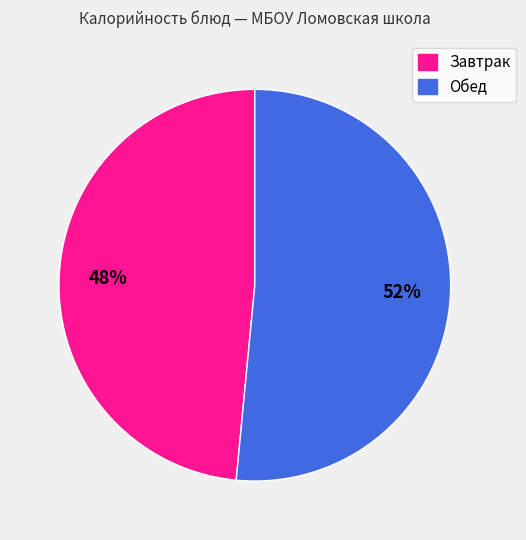

Does any single category account for the majority?

Yes